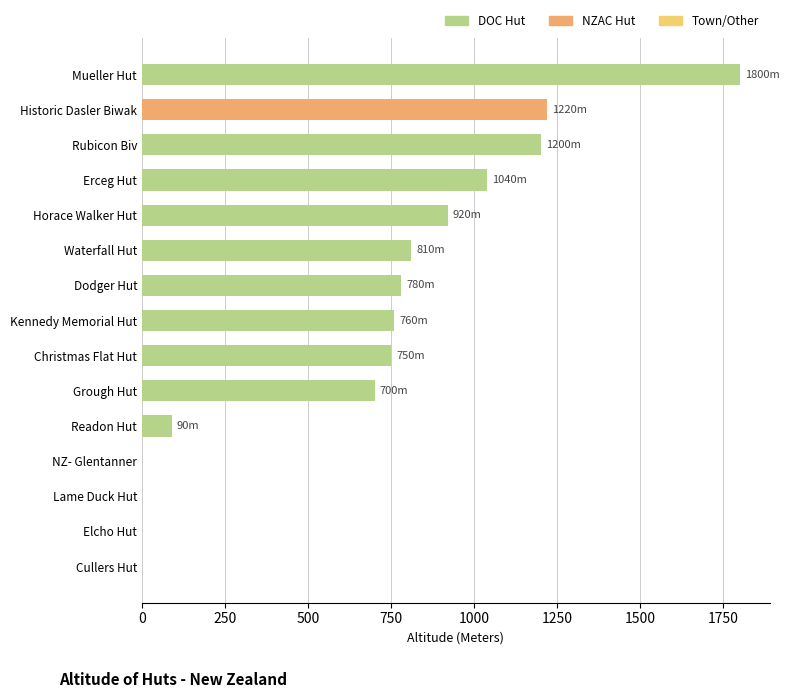

The value at Rubicon Biv is 1623. True or false?

False